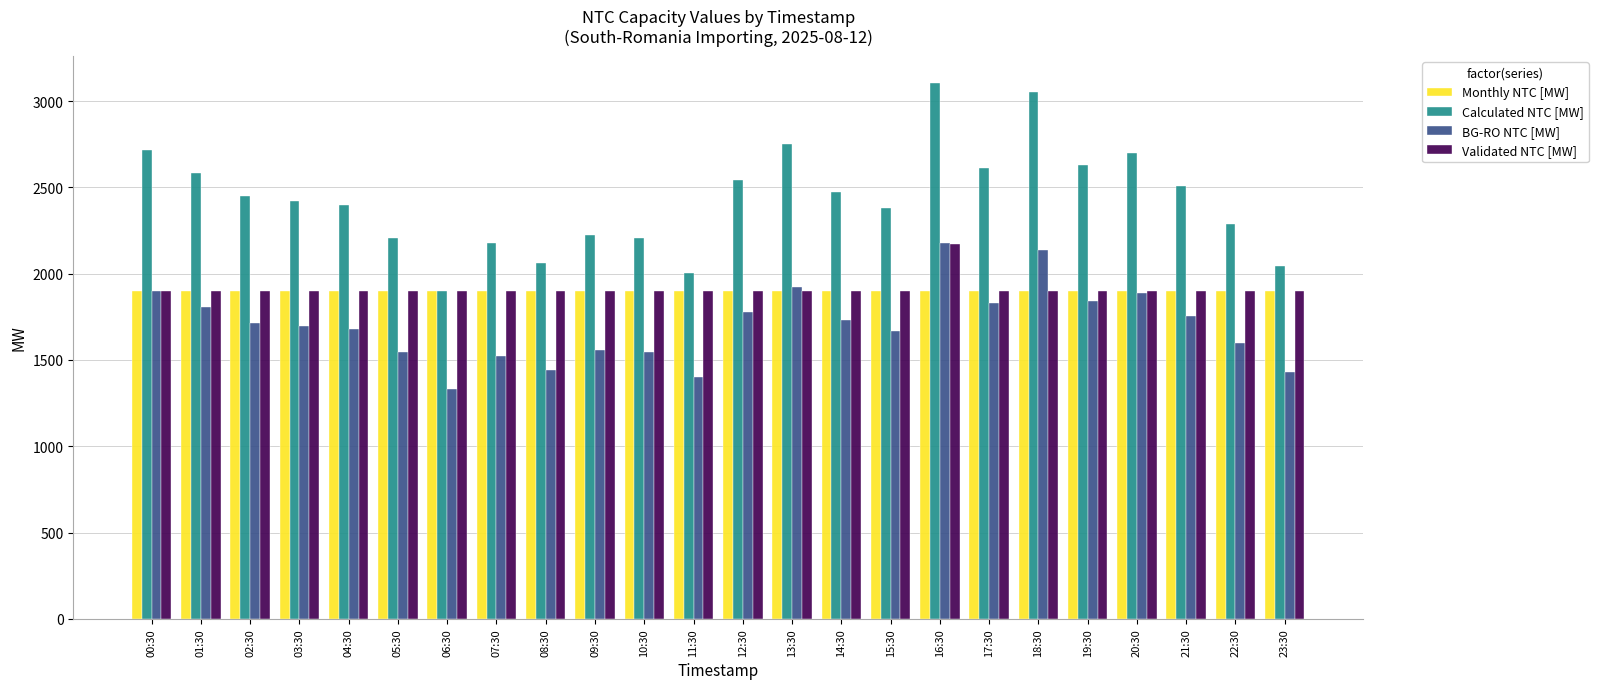

What is the total value across all series at 14:30?

8004